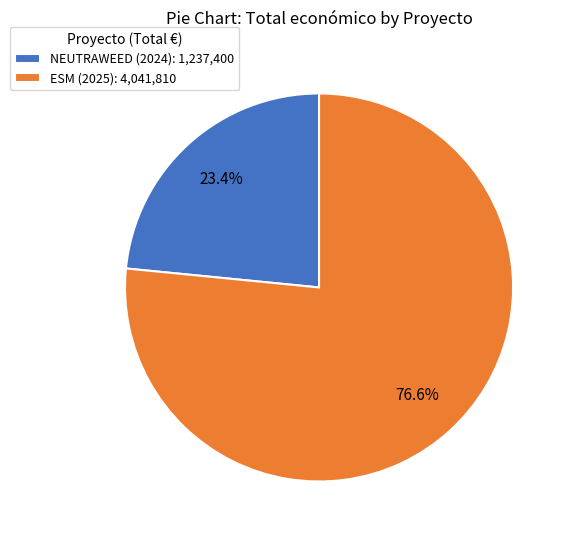

What is the ratio of the value at NEUTRAWEED (2024): 1,237,400 to the value at ESM (2025): 4,041,810?

0.3